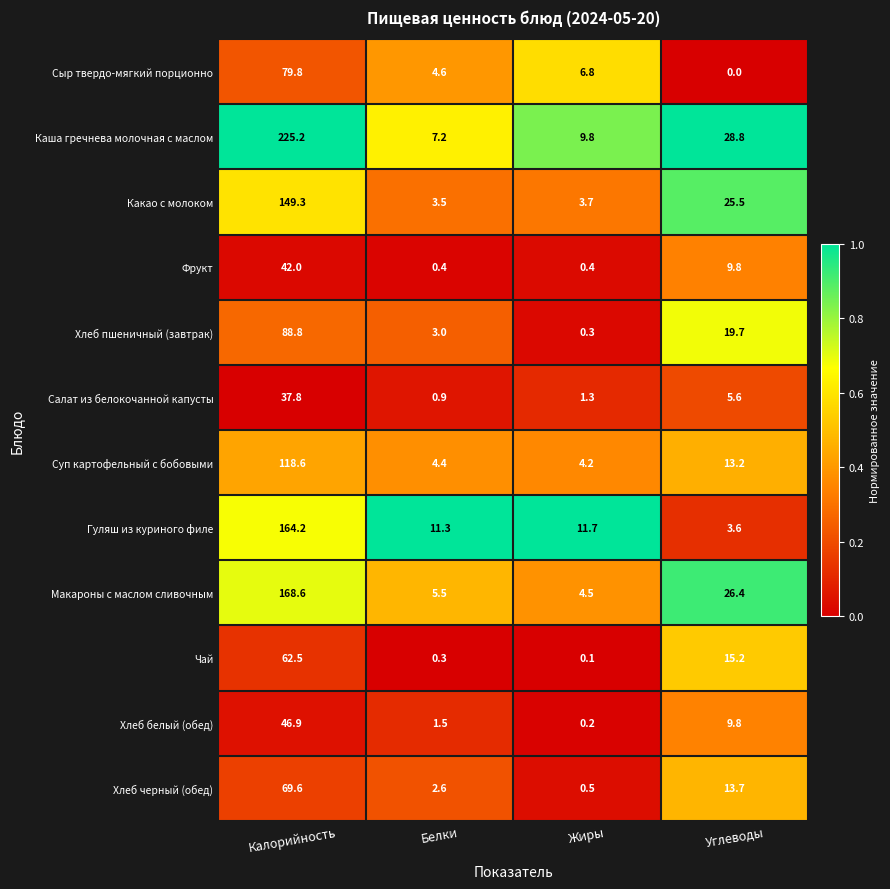

Is it true that Фрукт equals 0.4 at Белки?

True